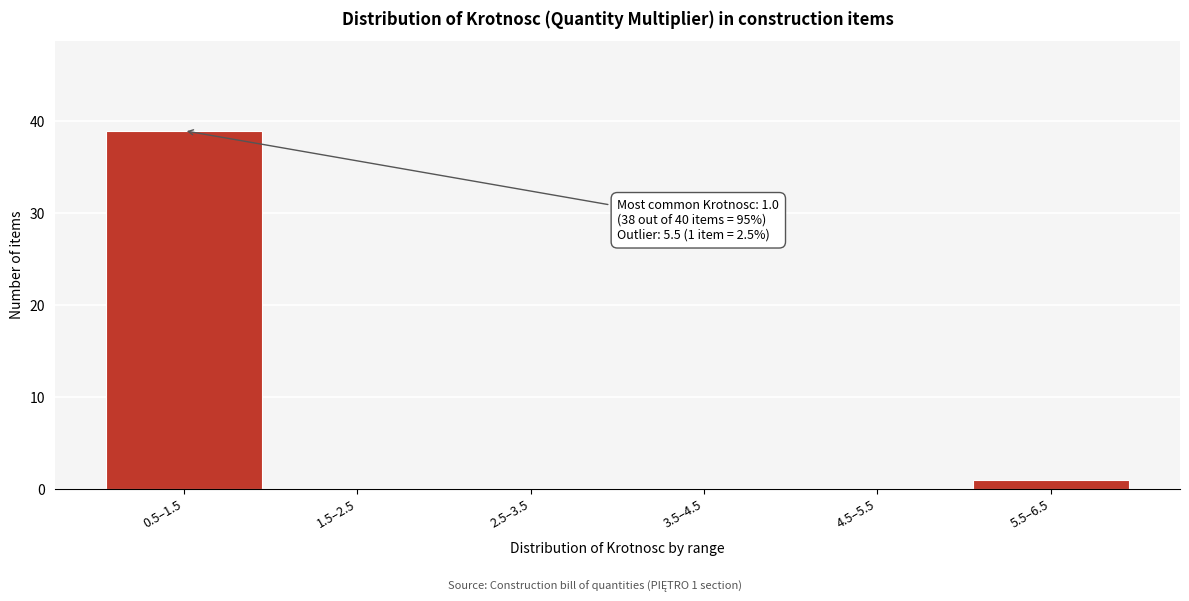

The value at 1.5–2.5 is -22. True or false?

False